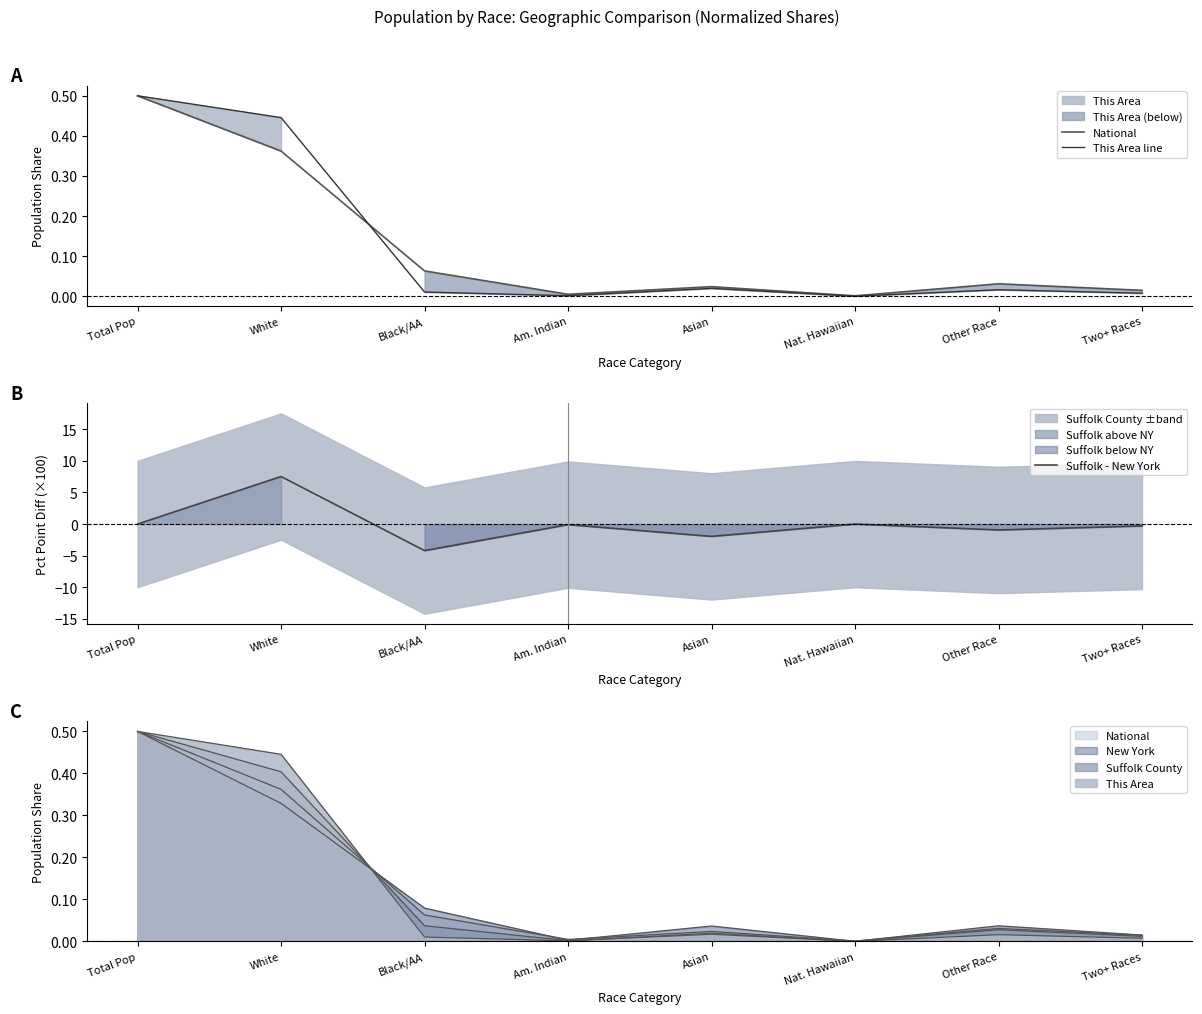

Rank the categories by This Area line value from highest to lowest.

Total Pop, White, Asian, Other Race, Black/AA, Two+ Races, Am. Indian, Nat. Hawaiian